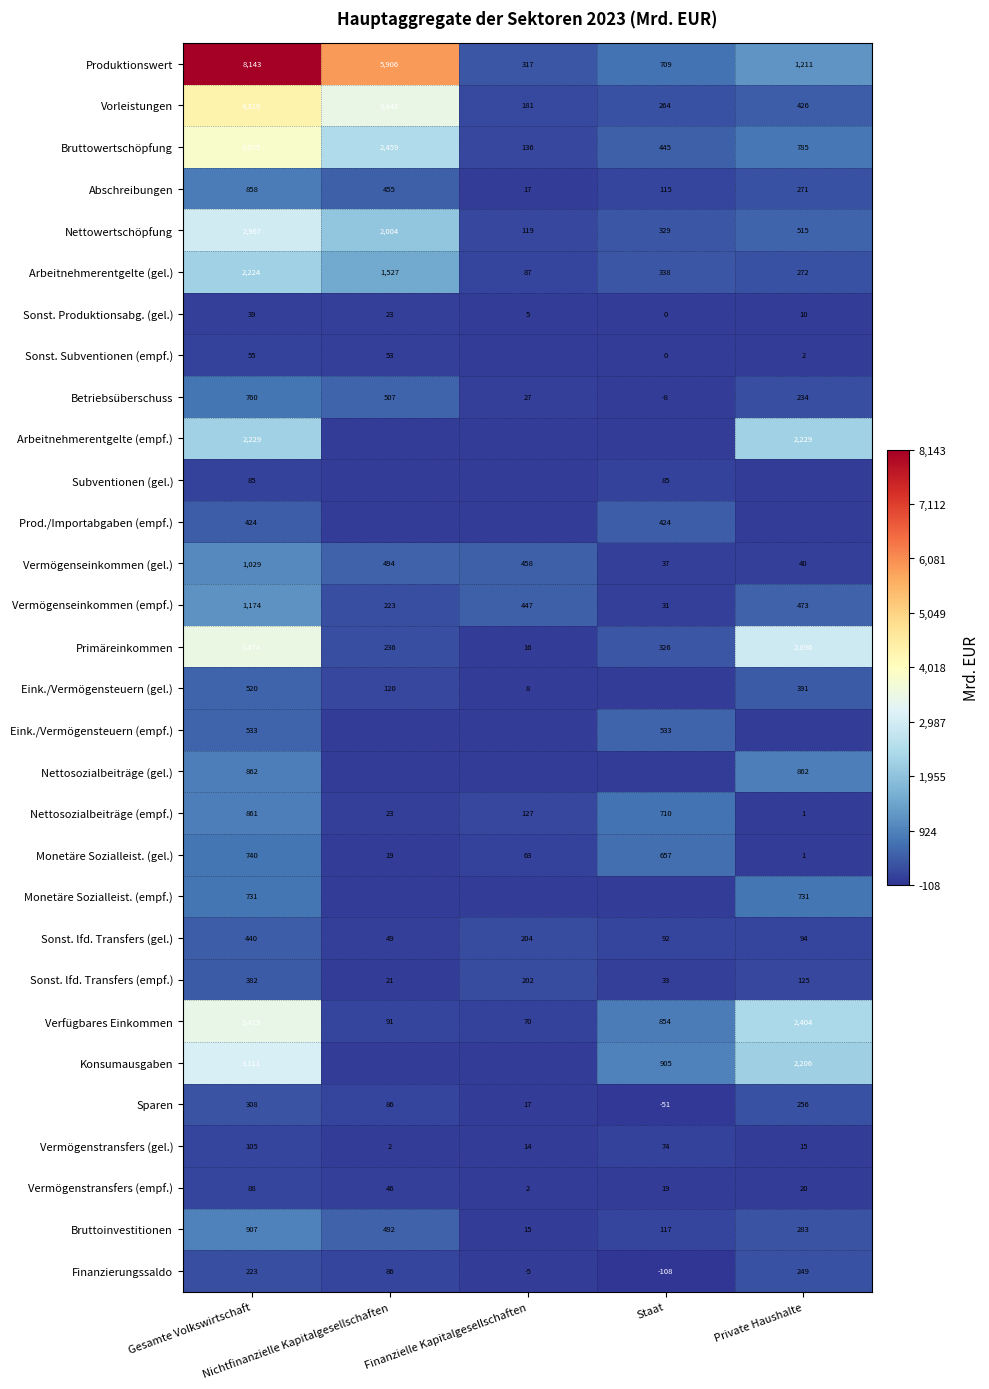

What is the difference between the second highest and minimum values in the Betriebsüberschuss series?

515